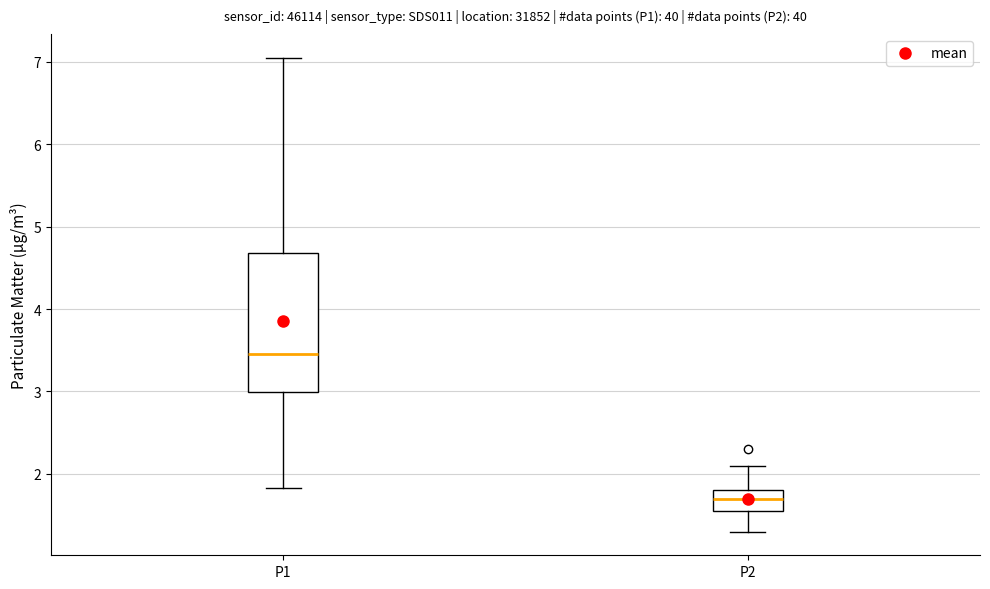

Where does the lower whisker of the box for P2 end on the y-axis? The values are not printed on the chart, so give them approximately, as read against the axis.

1.3